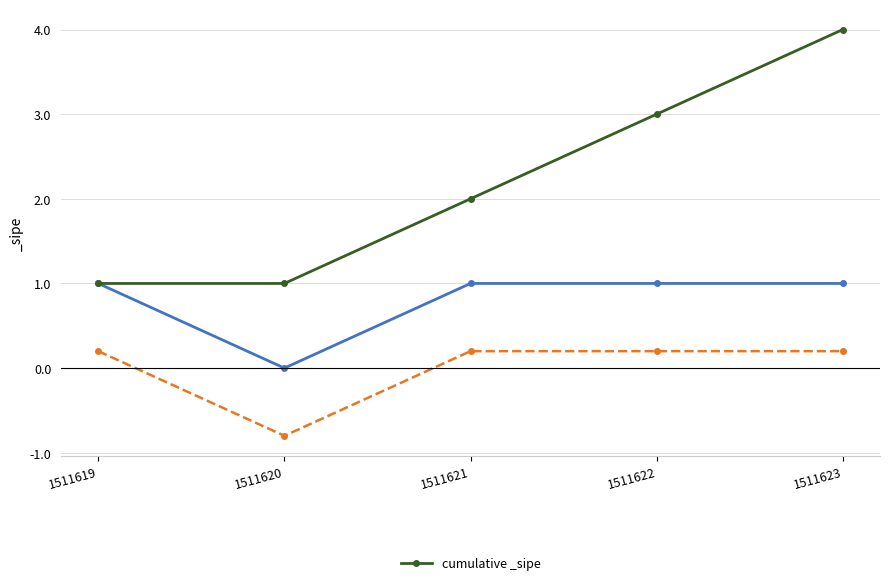

True or false: cumulative _sipe has more than 1 points higher than both neighbors.

False